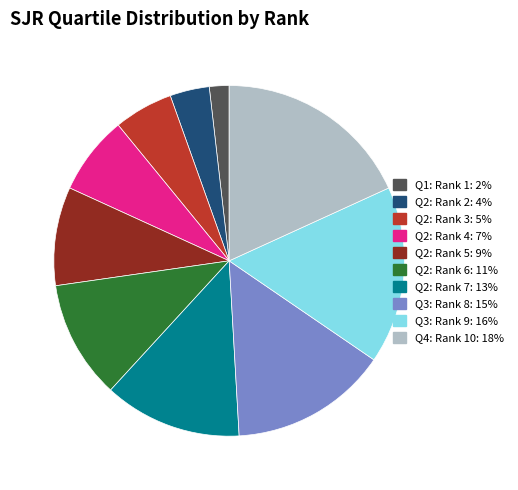

How many slices are in this pie chart?

10